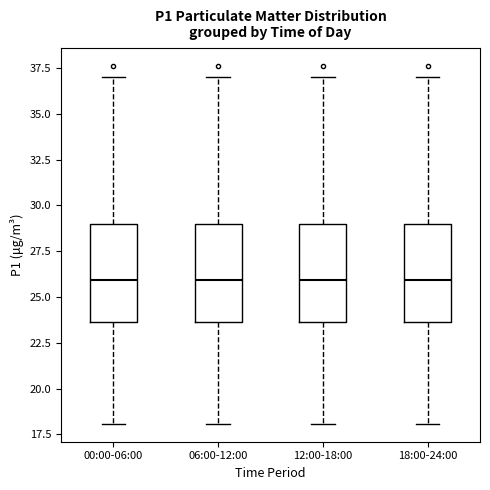

Reading left to right, transcribe this box plot: for each box, give where its median line is, the range the box spans, and where its two whiskers end, as read against the y-axis. The values are not printed on the chart, so give them approximately, as read against the axis.

00:00-06:00: median 26.0, box 23.5 to 29.0, whiskers 18.0 to 37.0
06:00-12:00: median 26.0, box 23.5 to 29.0, whiskers 18.0 to 37.0
12:00-18:00: median 26.0, box 23.5 to 29.0, whiskers 18.0 to 37.0
18:00-24:00: median 26.0, box 23.5 to 29.0, whiskers 18.0 to 37.0